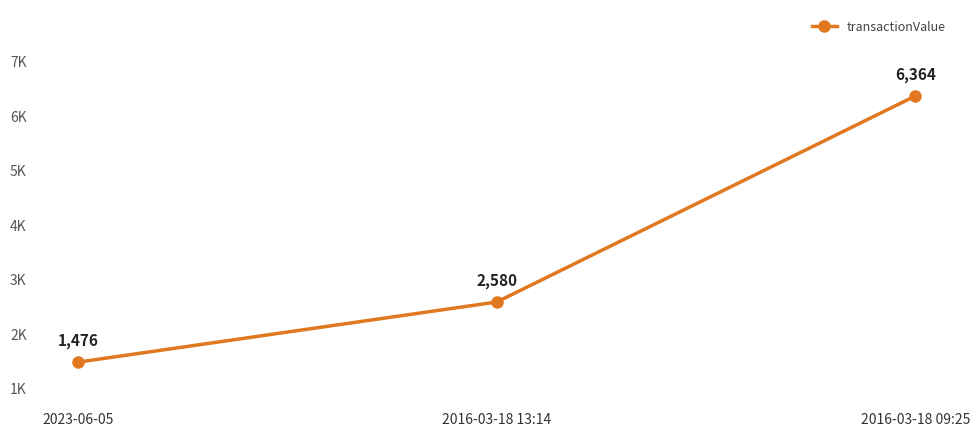

Does the chart have visible grid lines?

No